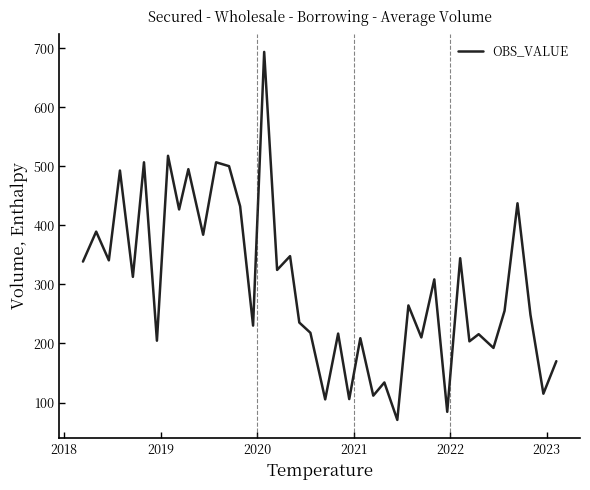

What is the maximum value shown in the chart?

693.8